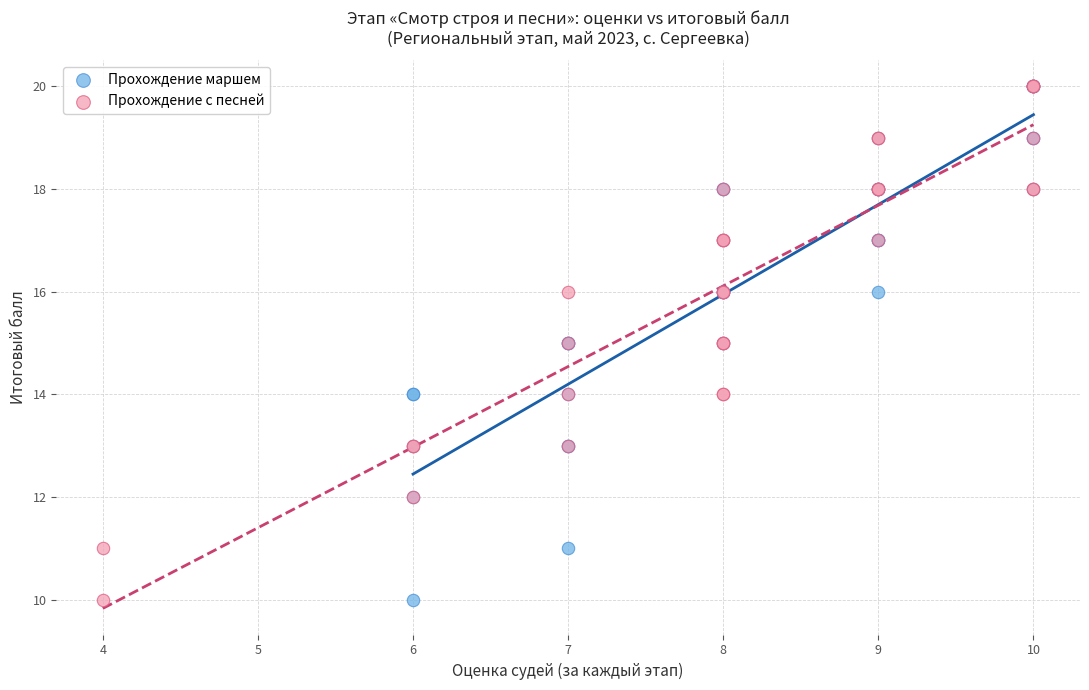

What are all the series names shown in the legend?

Прохождение маршем, Прохождение с песней